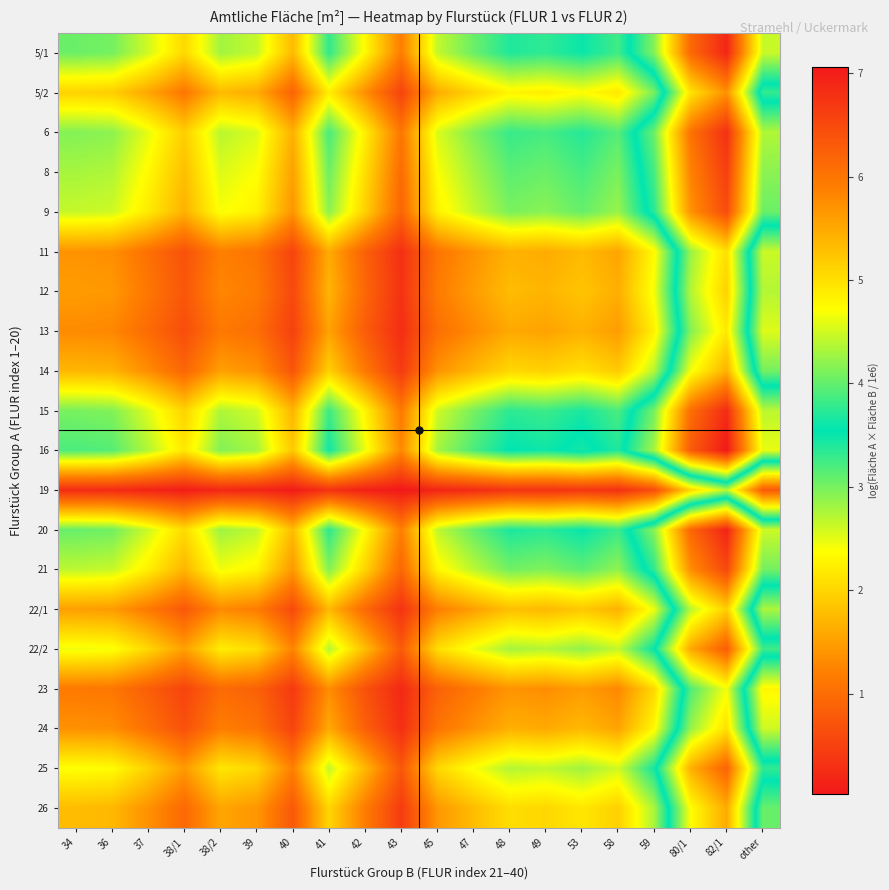

Reading right to left, extract all data points from this chart.

5/1: other=4.5	82/1=6.9	80/1=6.1	59=4.2	58=3.3	53=3.5	49=3.3	48=3.4	47=3.1	45=2.7	43=1.2	42=2.3	41=3.3	40=1.7	39=2.6	38/2=2.8	38/1=2.0	37=2.6	36=3.0	34=3.1
5/2: other=3.3	82/1=5.7	80/1=5.0	59=3.0	58=2.2	53=2.4	49=2.2	48=2.3	47=2.0	45=1.6	43=0.5	42=1.3	41=2.2	40=0.9	39=1.6	38/2=1.8	38/1=1.1	37=1.6	36=1.9	34=2.0
6: other=4.4	82/1=6.8	80/1=6.0	59=4.0	58=3.2	53=3.4	49=3.2	48=3.3	47=3.0	45=2.6	43=1.1	42=2.2	41=3.2	40=1.7	39=2.5	38/2=2.7	38/1=1.9	37=2.5	36=2.9	34=2.9
8: other=4.2	82/1=6.6	80/1=5.9	59=3.9	58=3.0	53=3.2	49=3.1	48=3.1	47=2.8	45=2.4	43=1.0	42=2.1	41=3.1	40=1.5	39=2.4	38/2=2.5	38/1=1.8	37=2.3	36=2.7	34=2.8
9: other=4.0	82/1=6.5	80/1=5.7	59=3.7	58=2.8	53=3.1	49=2.9	48=3.0	47=2.7	45=2.3	43=0.9	42=1.9	41=2.9	40=1.4	39=2.3	38/2=2.4	38/1=1.7	37=2.2	36=2.6	34=2.6
11: other=2.6	82/1=5.0	80/1=4.2	59=2.3	58=1.6	53=1.7	49=1.6	48=1.7	47=1.4	45=1.1	43=0.3	42=0.9	41=1.6	40=0.5	39=1.1	38/2=1.2	38/1=0.7	37=1.0	36=1.4	34=1.4
12: other=2.7	82/1=5.1	80/1=4.4	59=2.4	58=1.6	53=1.8	49=1.7	48=1.8	47=1.5	45=1.2	43=0.3	42=0.9	41=1.7	40=0.6	39=1.2	38/2=1.3	38/1=0.7	37=1.1	36=1.4	34=1.5
13: other=2.5	82/1=4.9	80/1=4.1	59=2.3	58=1.5	53=1.7	49=1.5	48=1.6	47=1.3	45=1.0	43=0.3	42=0.8	41=1.5	40=0.5	39=1.0	38/2=1.1	38/1=0.6	37=1.0	36=1.3	34=1.3
14: other=3.0	82/1=5.4	80/1=4.7	59=2.7	58=1.9	53=2.1	49=2.0	48=2.0	47=1.7	45=1.4	43=0.4	42=1.1	41=2.0	40=0.7	39=1.4	38/2=1.5	38/1=0.9	37=1.3	36=1.7	34=1.7
15: other=4.4	82/1=6.8	80/1=6.1	59=4.1	58=3.2	53=3.4	49=3.3	48=3.3	47=3.0	45=2.6	43=1.1	42=2.3	41=3.3	40=1.7	39=2.6	38/2=2.7	38/1=2.0	37=2.5	36=3.0	34=3.0
16: other=4.6	82/1=7.1	80/1=6.3	59=4.3	58=3.4	53=3.6	49=3.5	48=3.5	47=3.2	45=2.8	43=1.3	42=2.5	41=3.5	40=1.9	39=2.8	38/2=3.0	38/1=2.2	37=2.7	36=3.2	34=3.2
19: other=0.8	82/1=2.7	80/1=2.0	59=0.6	58=0.3	53=0.4	49=0.3	48=0.3	47=0.3	45=0.2	43=0.0	42=0.1	41=0.3	40=0.1	39=0.2	38/2=0.2	38/1=0.1	37=0.2	36=0.2	34=0.3
20: other=4.5	82/1=6.9	80/1=6.2	59=4.2	58=3.3	53=3.5	49=3.4	48=3.4	47=3.1	45=2.7	43=1.2	42=2.3	41=3.3	40=1.8	39=2.7	38/2=2.8	38/1=2.0	37=2.6	36=3.0	34=3.1
21: other=4.1	82/1=6.5	80/1=5.7	59=3.8	58=2.9	53=3.1	49=3.0	48=3.0	47=2.7	45=2.3	43=0.9	42=2.0	41=2.9	40=1.4	39=2.3	38/2=2.4	38/1=1.7	37=2.2	36=2.6	34=2.7
22/1: other=2.8	82/1=5.2	80/1=4.4	59=2.5	58=1.7	53=1.9	49=1.7	48=1.8	47=1.5	45=1.2	43=0.3	42=1.0	41=1.7	40=0.6	39=1.2	38/2=1.3	38/1=0.8	37=1.1	36=1.5	34=1.5
22/2: other=3.8	82/1=6.3	80/1=5.5	59=3.5	58=2.7	53=2.9	49=2.7	48=2.8	47=2.5	45=2.1	43=0.8	42=1.8	41=2.7	40=1.3	39=2.1	38/2=2.2	38/1=1.5	37=2.0	36=2.4	34=2.5
23: other=2.3	82/1=4.7	80/1=3.9	59=2.0	58=1.3	53=1.5	49=1.3	48=1.4	47=1.1	45=0.9	43=0.2	42=0.7	41=1.3	40=0.4	39=0.9	38/2=1.0	38/1=0.5	37=0.8	36=1.1	34=1.1
24: other=2.6	82/1=5.0	80/1=4.2	59=2.3	58=1.5	53=1.7	49=1.6	48=1.7	47=1.4	45=1.1	43=0.3	42=0.9	41=1.6	40=0.5	39=1.1	38/2=1.2	38/1=0.7	37=1.0	36=1.3	34=1.4
25: other=3.8	82/1=6.2	80/1=5.4	59=3.5	58=2.6	53=2.8	49=2.7	48=2.7	47=2.4	45=2.0	43=0.7	42=1.7	41=2.7	40=1.2	39=2.0	38/2=2.2	38/1=1.5	37=2.0	36=2.4	34=2.4
26: other=3.1	82/1=5.5	80/1=4.7	59=2.8	58=1.9	53=2.2	49=2.0	48=2.1	47=1.8	45=1.4	43=0.4	42=1.2	41=2.0	40=0.8	39=1.4	38/2=1.6	38/1=1.0	37=1.4	36=1.7	34=1.8